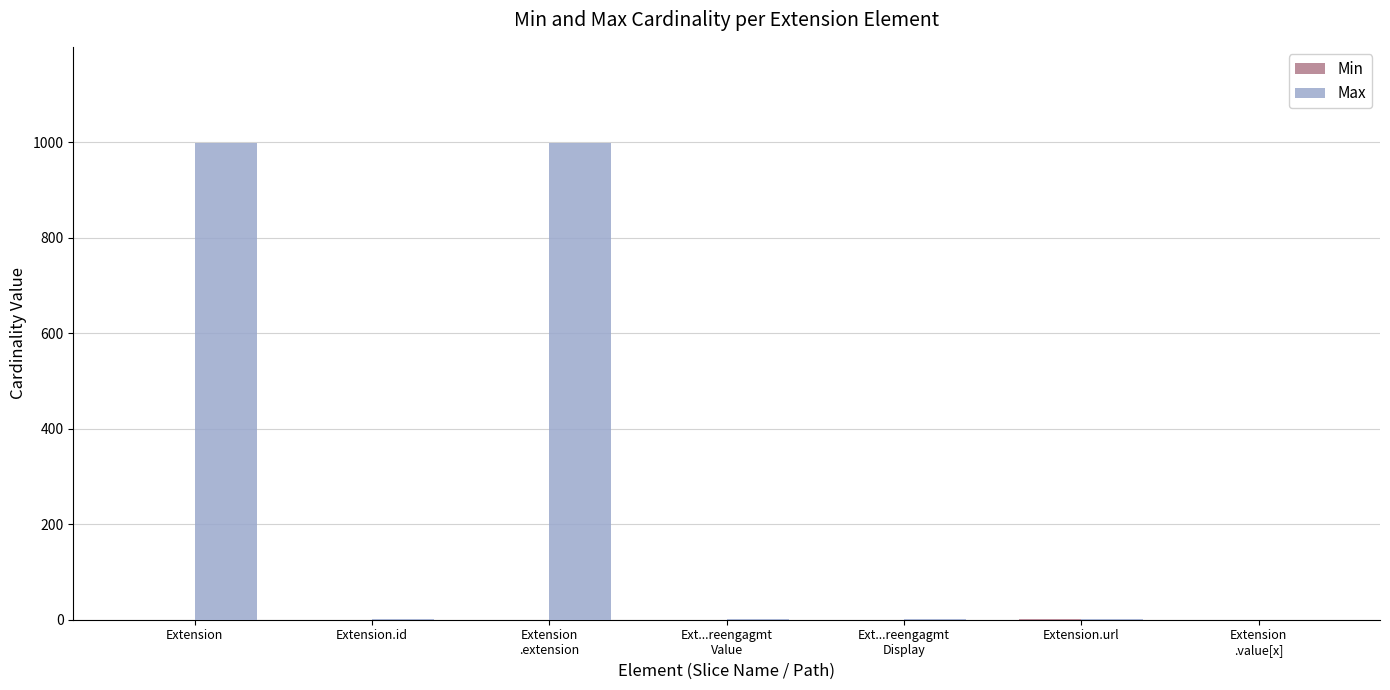

True or false: Max has a value of 999 at Extension.

True